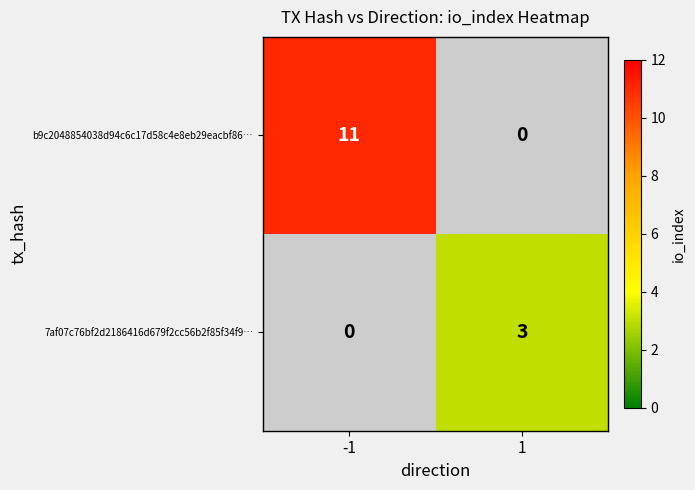

How many b9c2048854038d94c6c17d58c4e8eb29eacbf86… values are between 0 and 11?

2